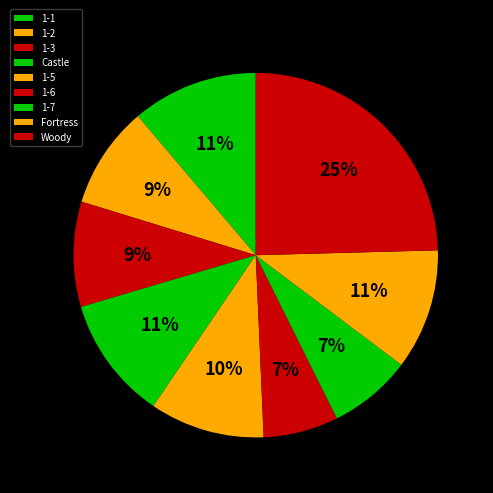

The Woody slice represents 25% of the pie. True or false?

True